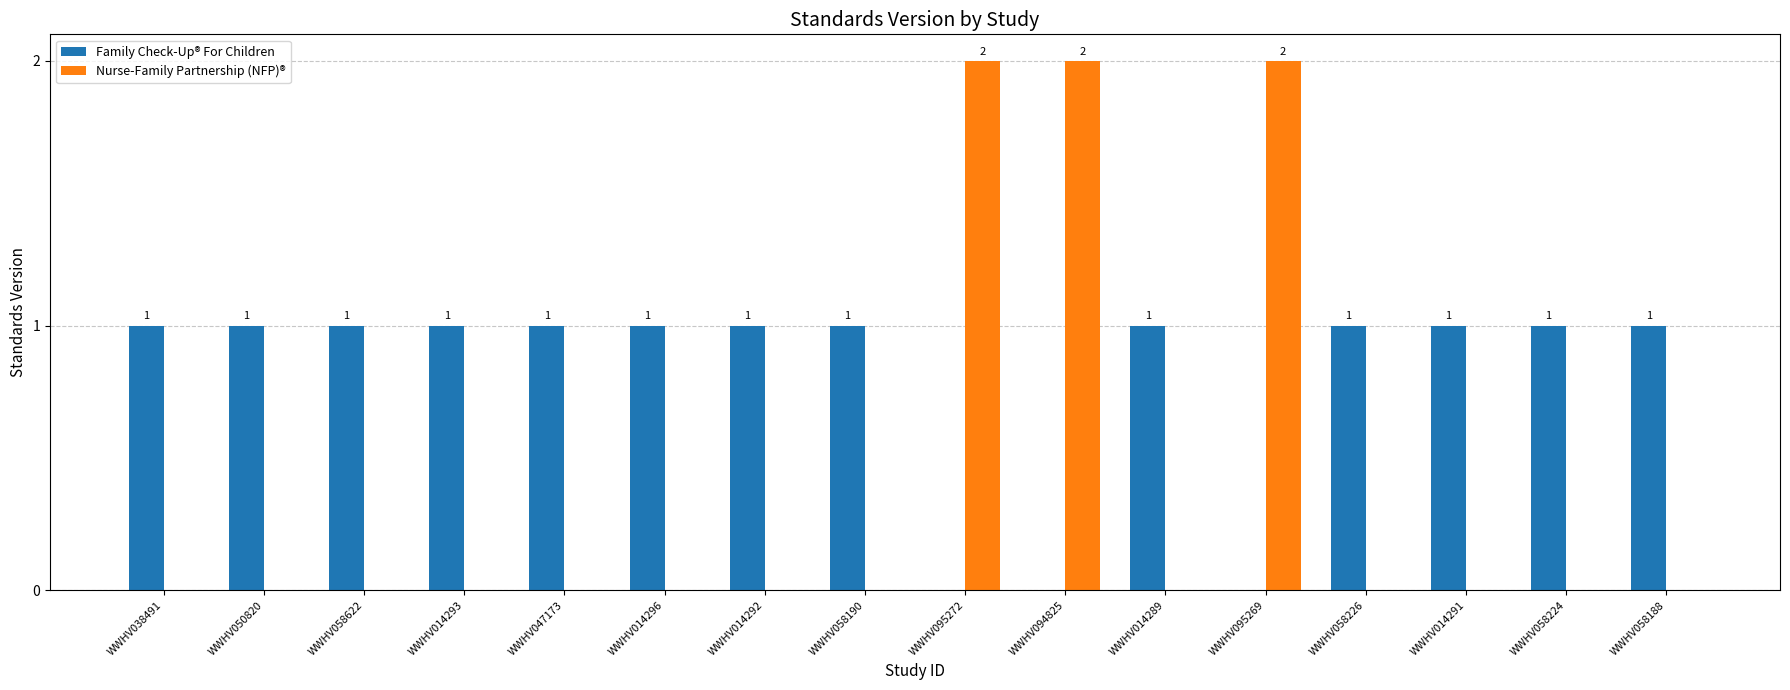

What is the sum of the Nurse-Family Partnership (NFP)® values at WWHV094825 and WWHV095272?

4